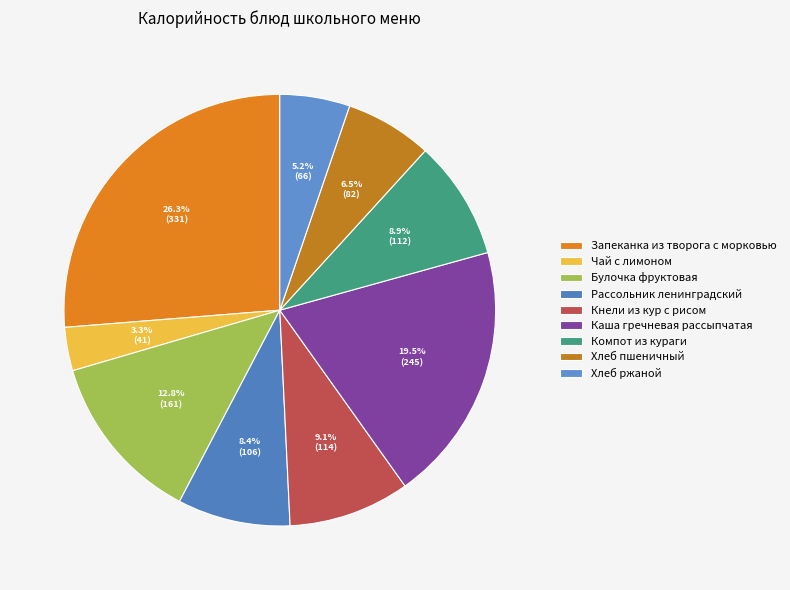

To the nearest percent, what portion does Компот из кураги represent?

9%